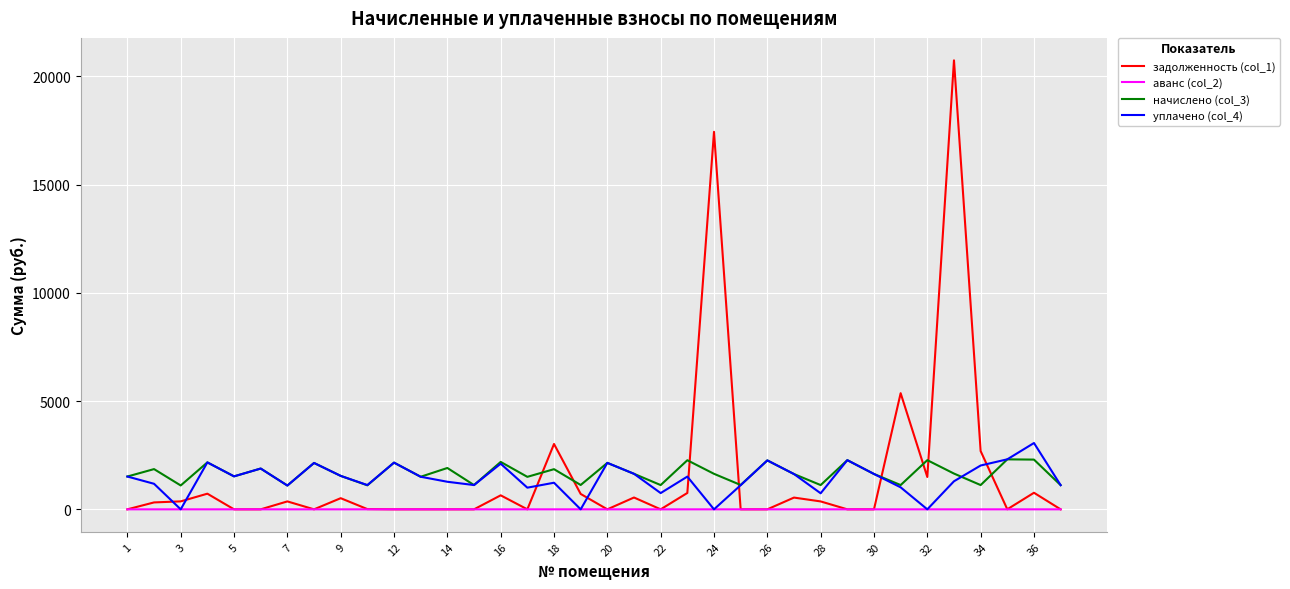

What are all the series names shown in the legend?

задолженность (col_1), аванс (col_2), начислено (col_3), уплачено (col_4)